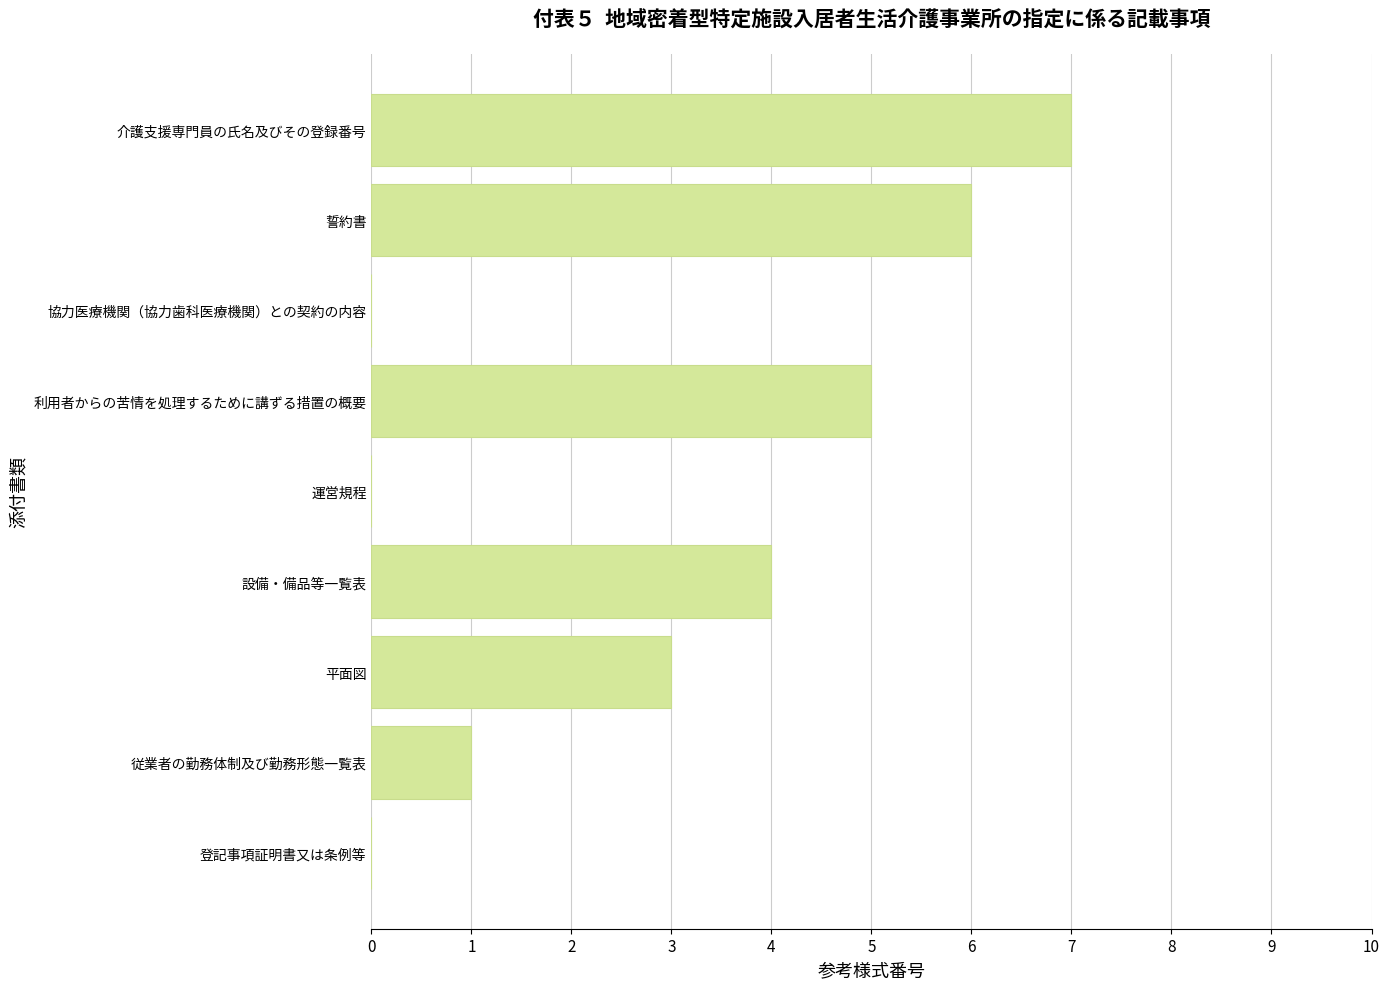

What is the approximate value at 平面図?

3